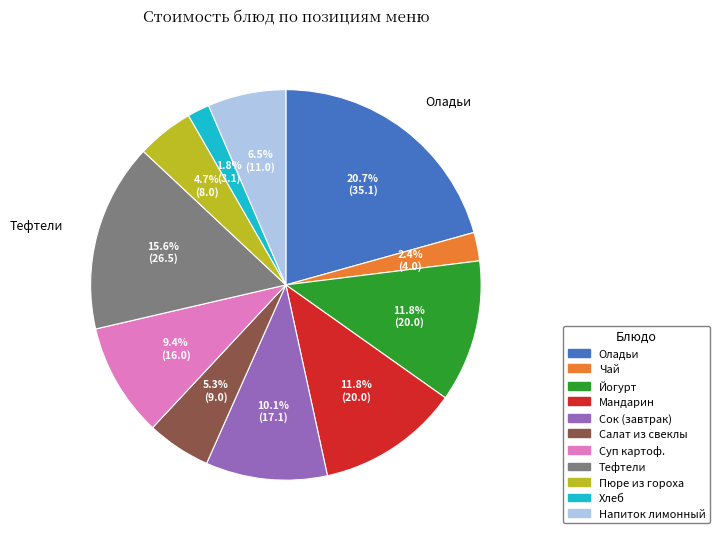

How many segments does this pie chart have?

11